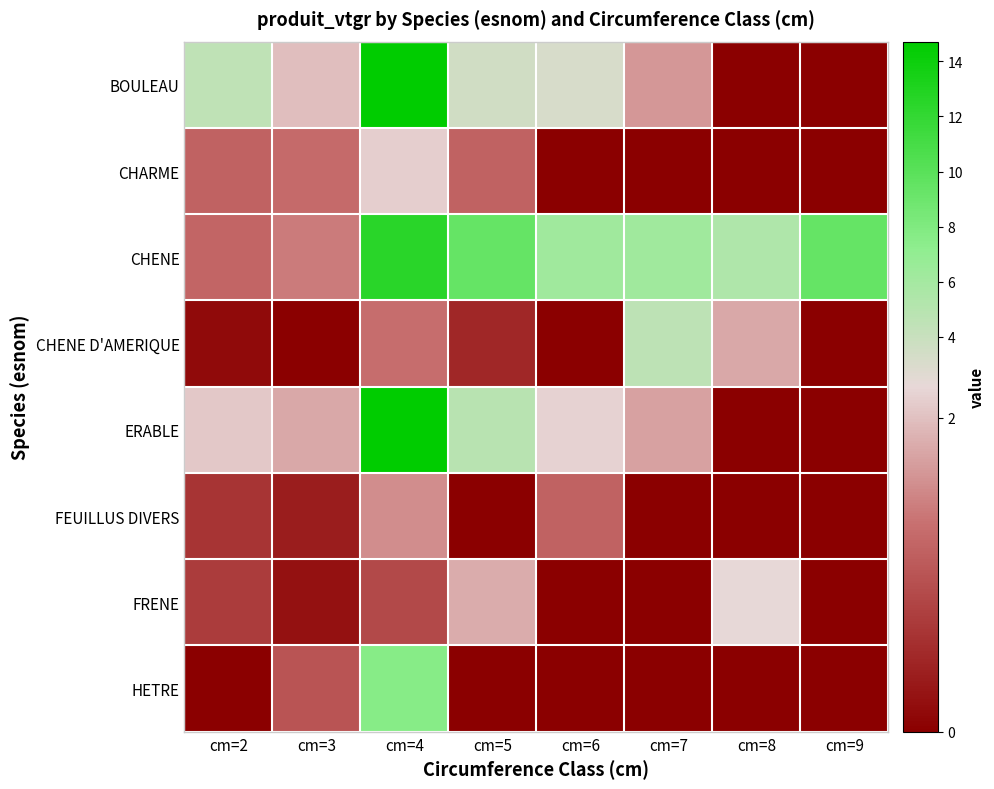

Reading left to right, transcribe all the data shown in this chart.

BOULEAU: cm=2=4.5	cm=3=2.0	cm=4=14.7	cm=5=3.5	cm=6=3.1	cm=7=1.6	cm=8=0.0	cm=9=0.0
CHARME: cm=2=1.1	cm=3=1.3	cm=4=2.1	cm=5=1.2	cm=6=0.0	cm=7=0.0	cm=8=0.0	cm=9=0.0
CHENE: cm=2=1.2	cm=3=1.4	cm=4=12.5	cm=5=9.4	cm=6=6.2	cm=7=6.2	cm=8=5.3	cm=9=9.3
CHENE D'AMERIQUE: cm=2=0.1	cm=3=0.0	cm=4=1.3	cm=5=0.5	cm=6=0.0	cm=7=4.6	cm=8=1.8	cm=9=0.0
ERABLE: cm=2=2.1	cm=3=1.8	cm=4=14.7	cm=5=4.9	cm=6=2.2	cm=7=1.7	cm=8=0.0	cm=9=0.0
FEUILLUS DIVERS: cm=2=0.6	cm=3=0.4	cm=4=1.6	cm=5=0.0	cm=6=1.2	cm=7=0.0	cm=8=0.0	cm=9=0.0
FRENE: cm=2=0.7	cm=3=0.2	cm=4=0.9	cm=5=1.8	cm=6=0.0	cm=7=0.0	cm=8=2.2	cm=9=0.0
HETRE: cm=2=0.0	cm=3=1.0	cm=4=7.6	cm=5=0.0	cm=6=0.0	cm=7=0.0	cm=8=0.0	cm=9=0.0